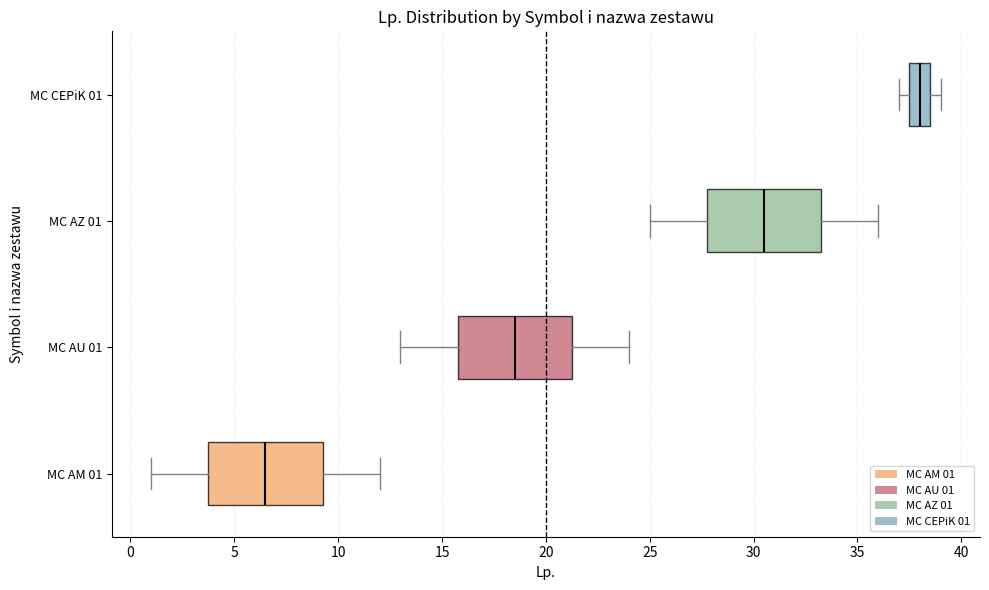

Reading bottom to top, transcribe this box plot: for each box, give where its median line is, the range the box spans, and where its two whiskers end, as read against the x-axis. The values are not printed on the chart, so give them approximately, as read against the axis.

MC AM 01: median 6.5, box 4.0 to 9.5, whiskers 1.0 to 12.0
MC AU 01: median 18.5, box 16.0 to 21.5, whiskers 13.0 to 24.0
MC AZ 01: median 30.5, box 28.0 to 33.5, whiskers 25.0 to 36.0
MC CEPiK 01: median 38.0, box 37.5 to 38.5, whiskers 37.0 to 39.0